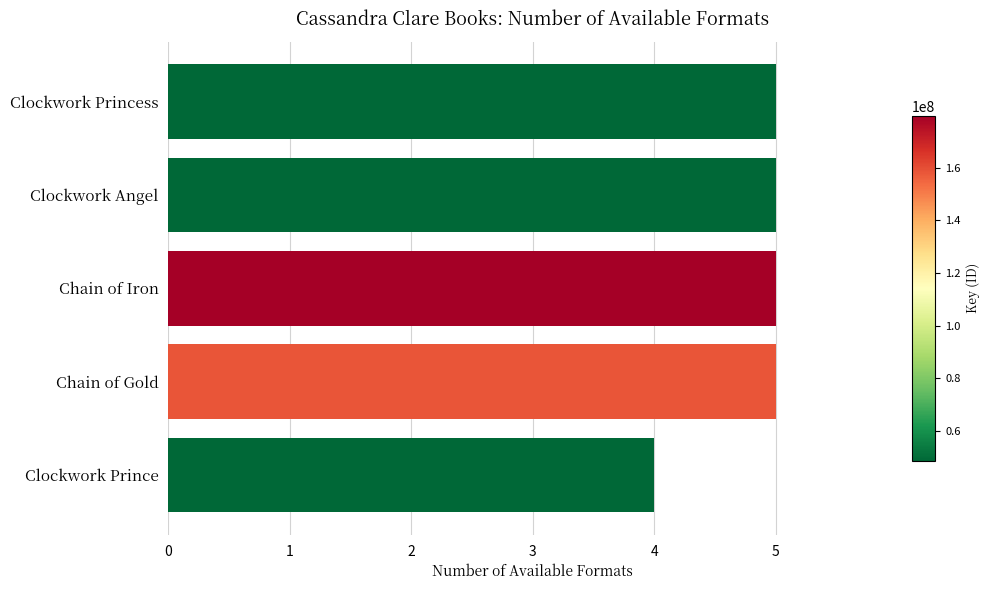

The chart shows a value of 5 at Chain of Iron. True or false?

True